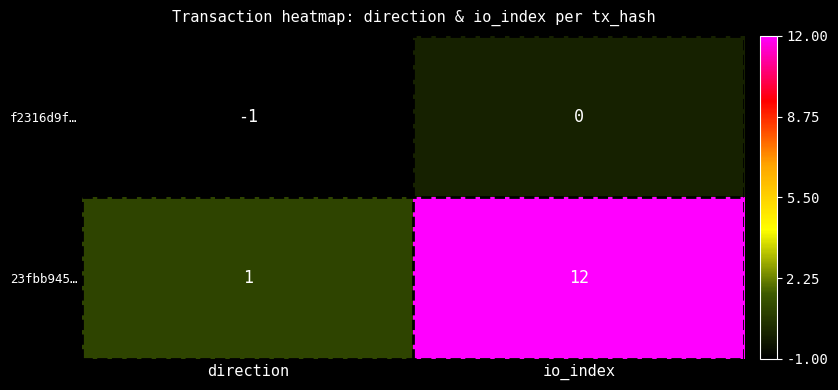

List the series in order of their overall mean, highest first.

23fbb945…, f2316d9f…